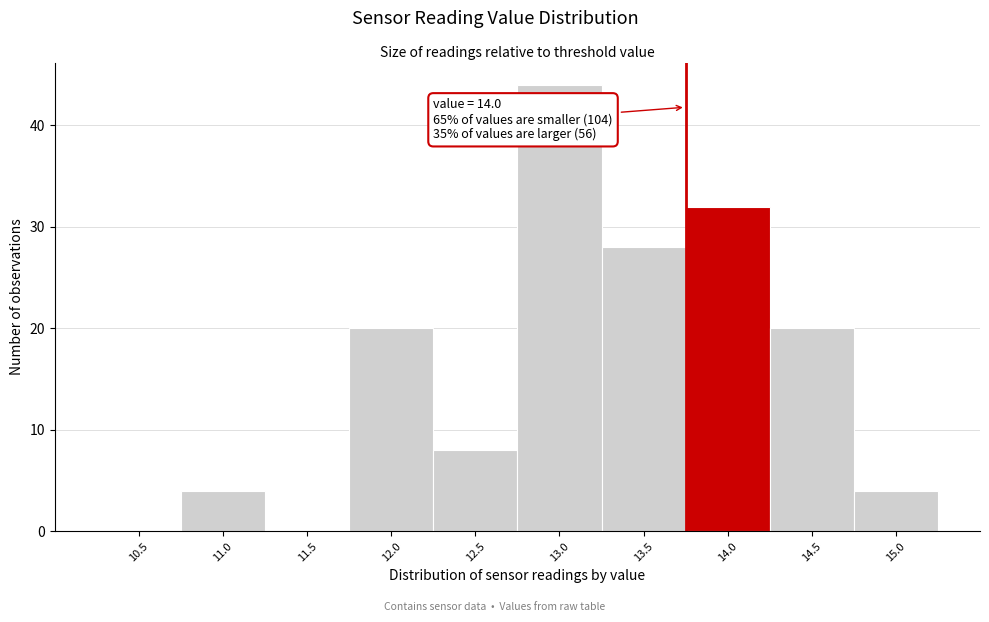

Reading left to right, transcribe all the data shown in this chart.

10.5=0	11.0=4	11.5=0	12.0=20	12.5=8	13.0=44	13.5=28	14.0=32	14.5=20	15.0=4